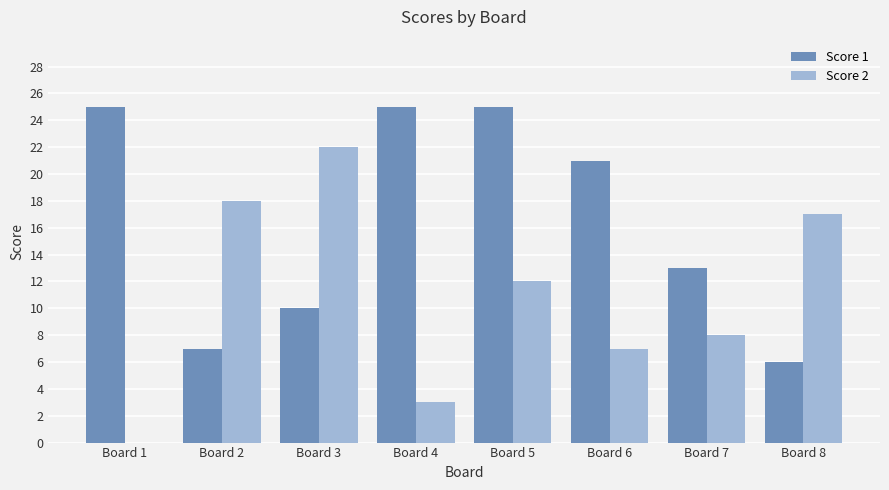

True or false: Score 1 has a value of 4 at Board 3.

False